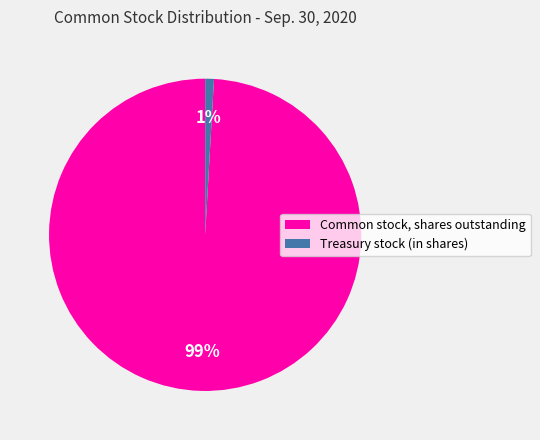

How many segments does this pie chart have?

2